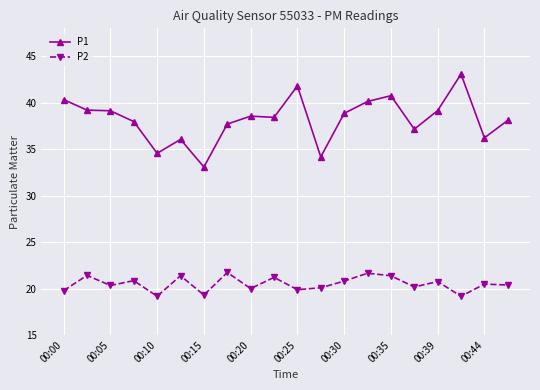

List the series in order of their overall mean, lowest first.

P2, P1